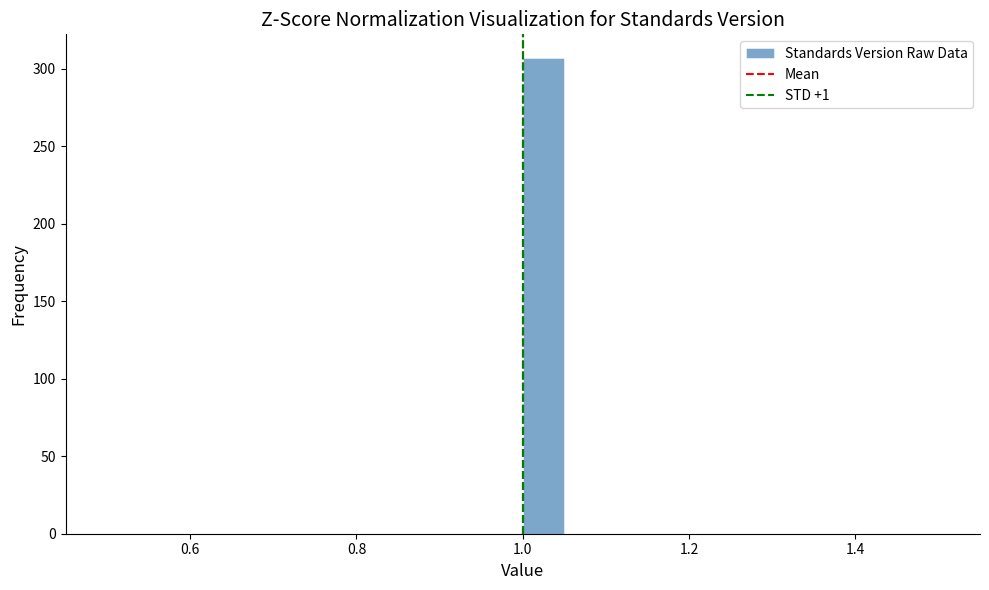

Read against the x-axis, roughly where is the centre of the tallest bar?

1.02